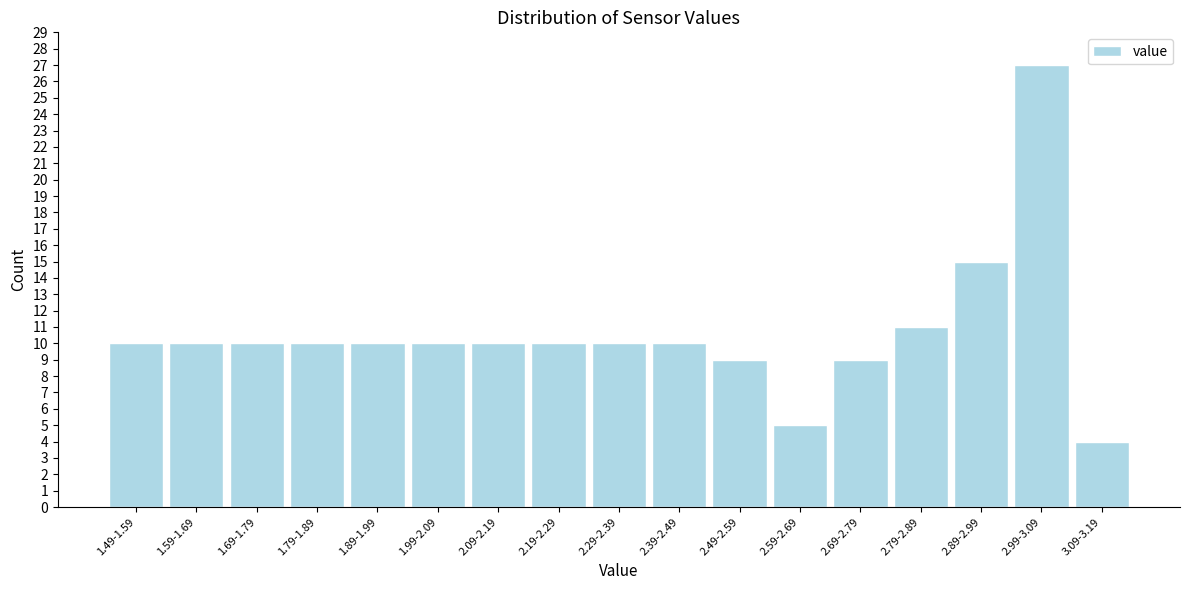

Reading right to left, extract all data points from this chart.

4	27	15	11	9	5	9	10	10	10	10	10	10	10	10	10	10